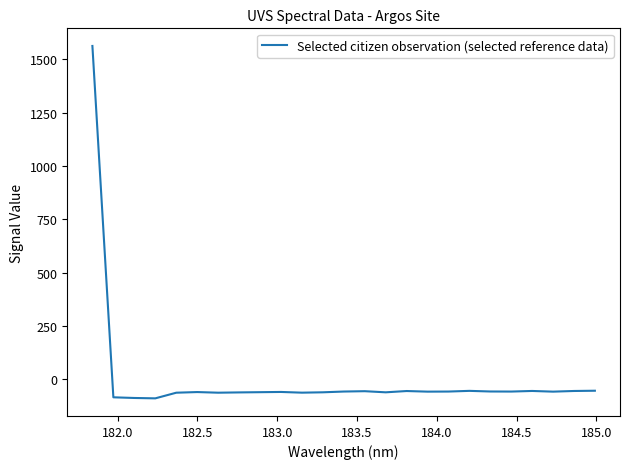

What is the difference between the maximum and minimum values?

1652.4